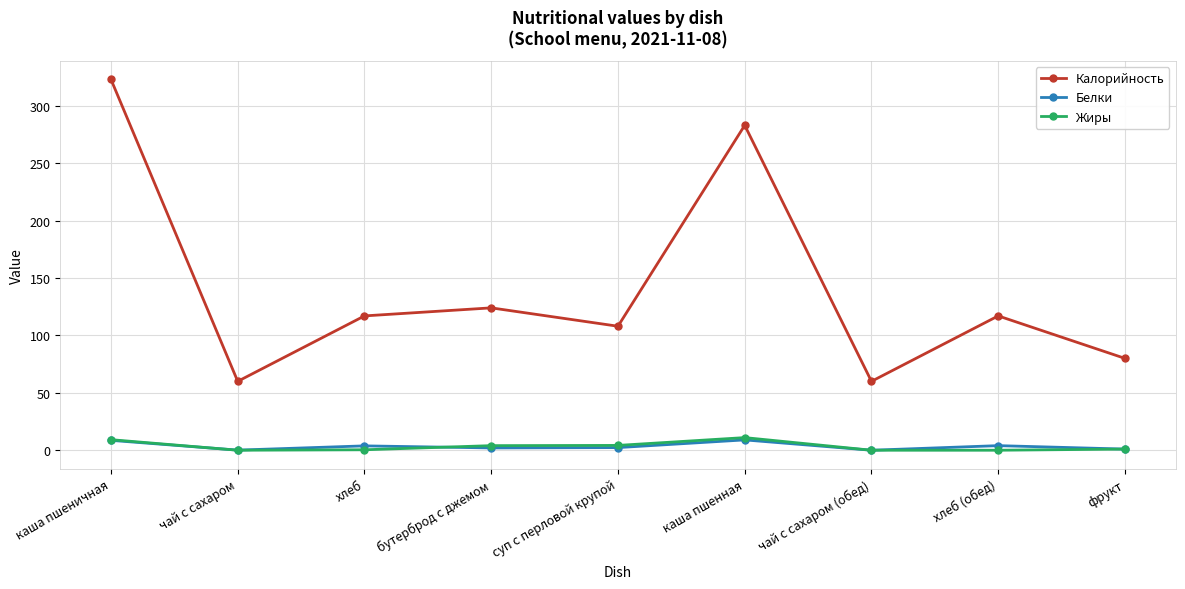

What is the value of the Калорийность point at the 6th from the left?

283.0